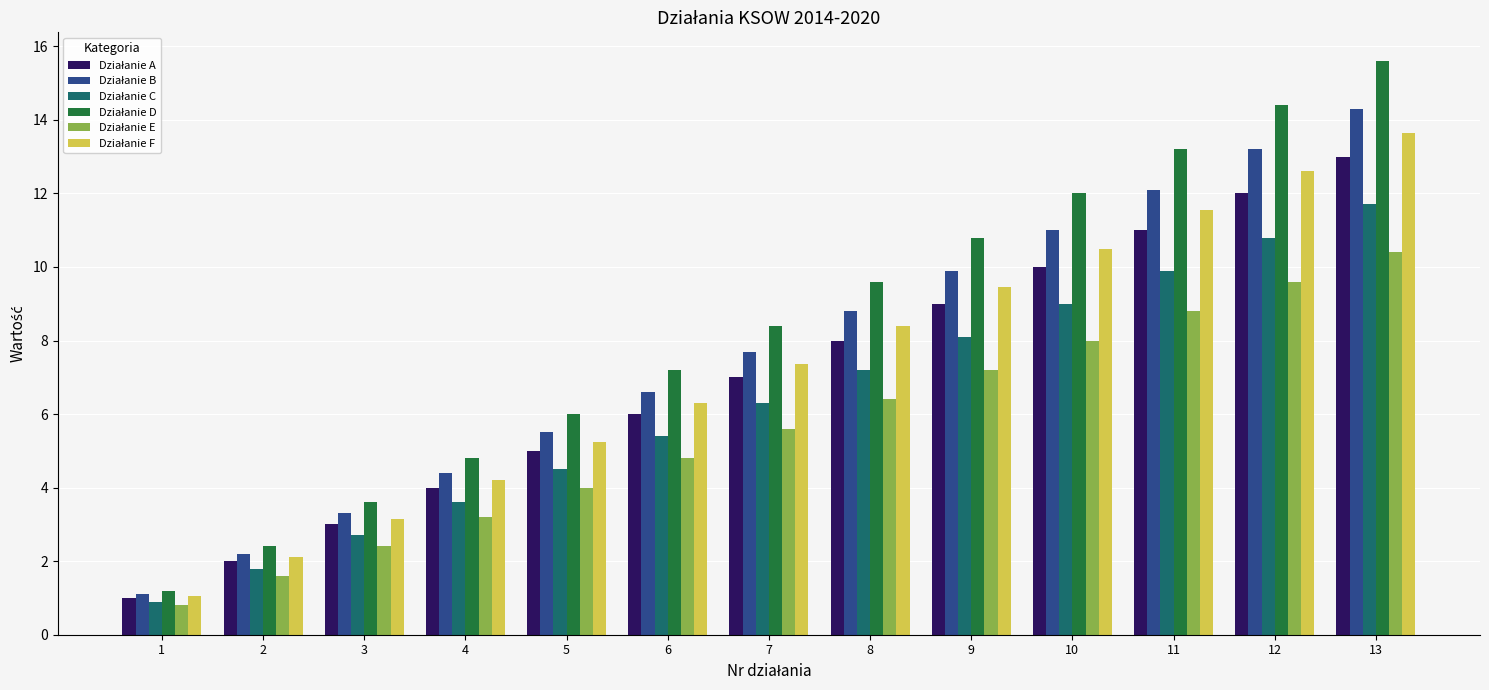

What is the difference between the highest and lowest values at 4?

1.6